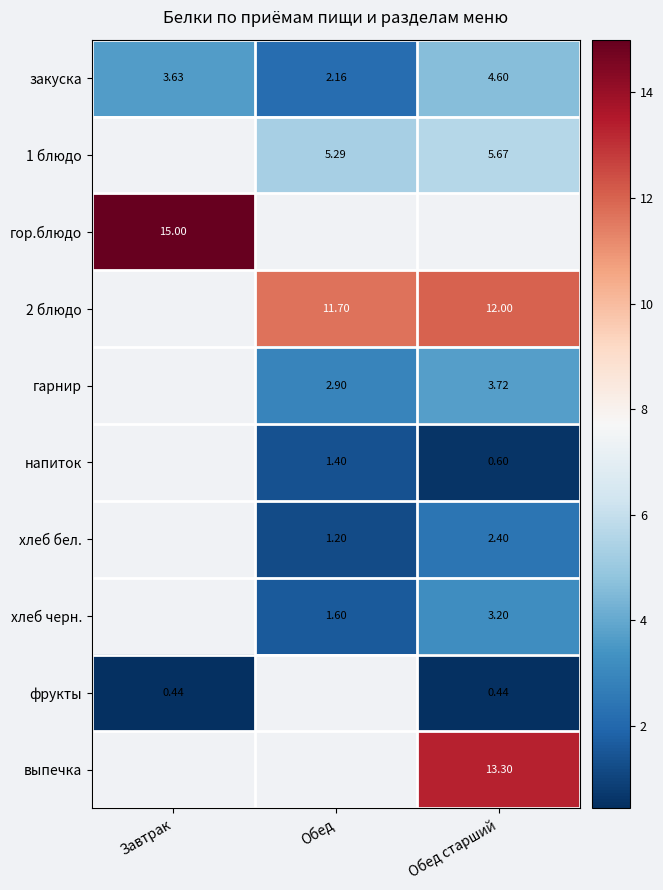

How many data points in закуска are above 3?

2